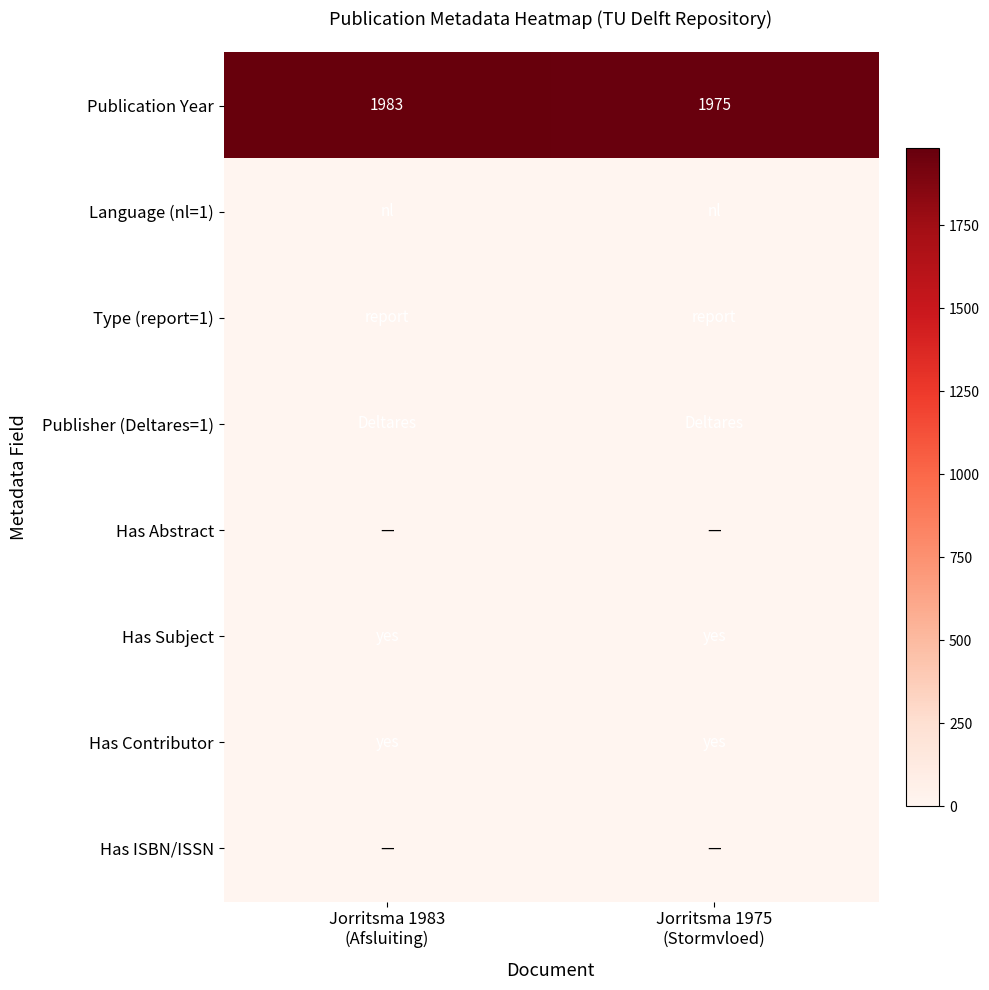

What is the average value of the Publication Year series?

1979